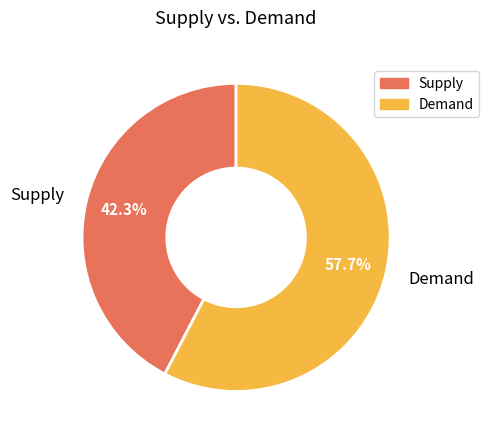

How many slices are in this pie chart?

2